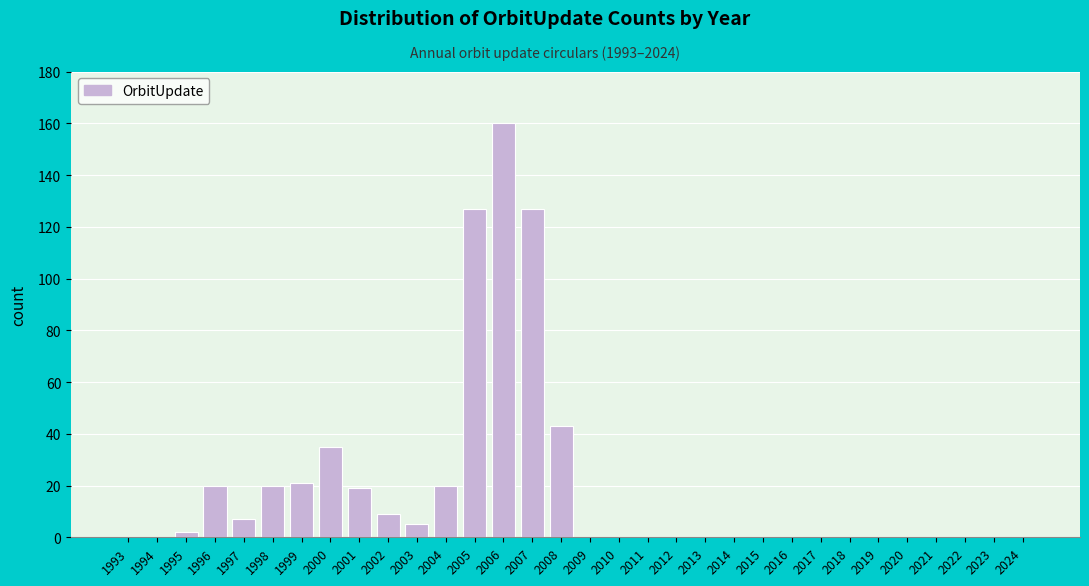

At which label is the value closest to 80?

2008